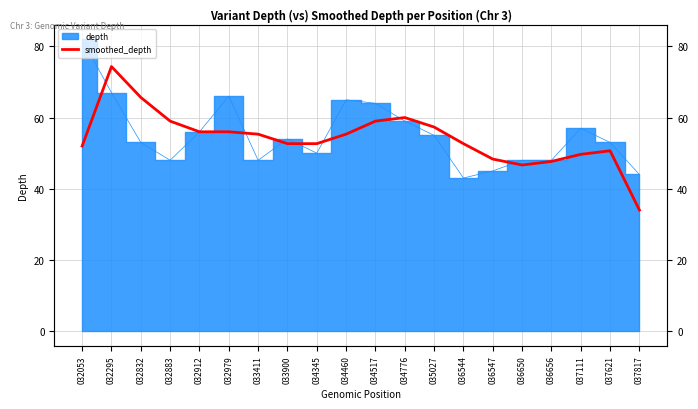

Which has a higher value, 034345 or 036544?

034345